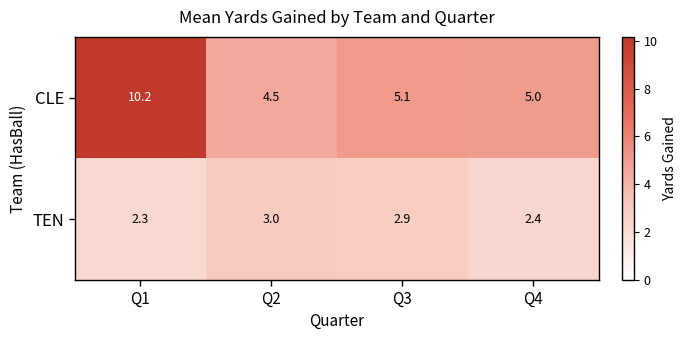

Reading left to right, list all the values displayed in this chart.

CLE: Q1=10.2	Q2=4.5	Q3=5.1	Q4=5.0
TEN: Q1=2.3	Q2=3.0	Q3=2.9	Q4=2.4